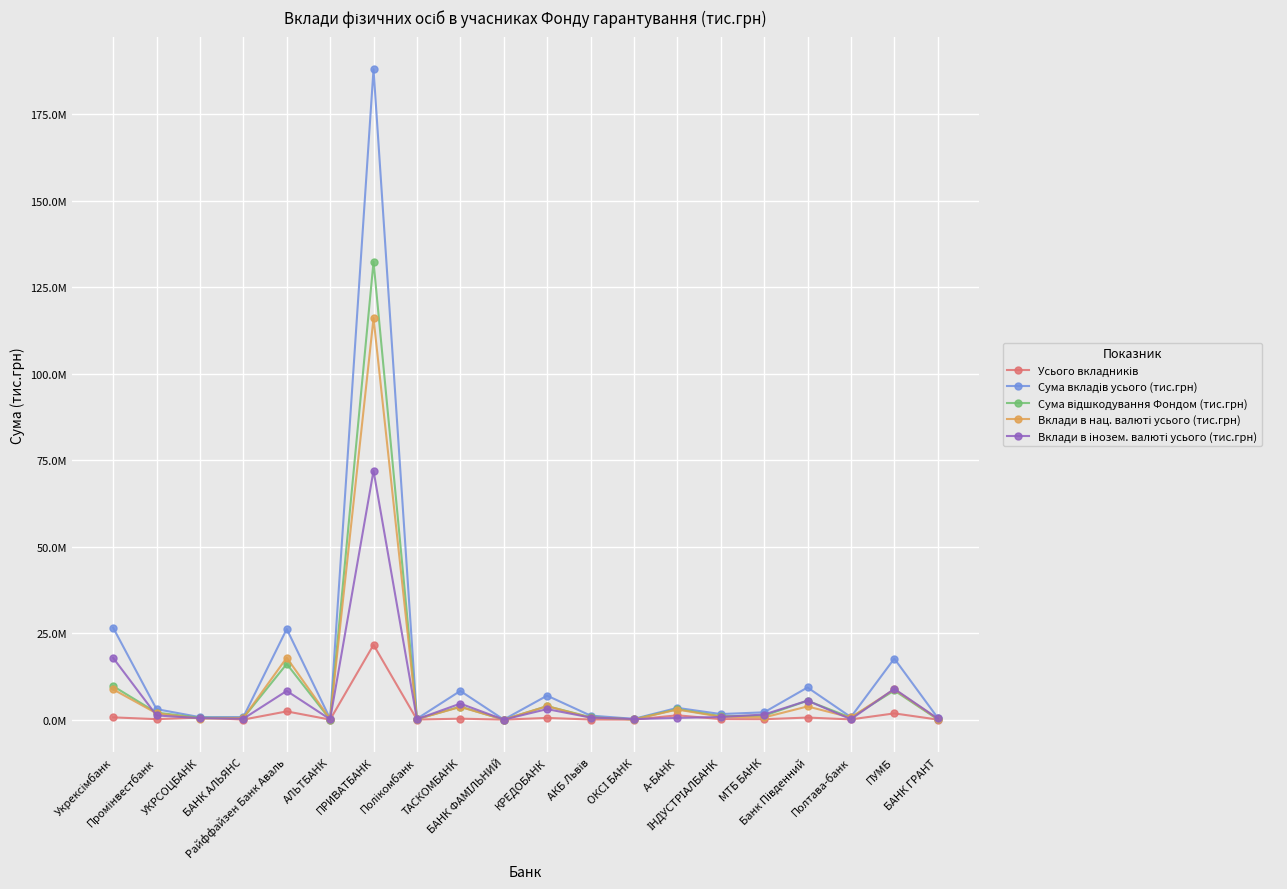

Reading right to left, what are all the values shown in this chart?

Усього вкладників: БАНК ГРАНТ=14810.0	ПУМБ=1801779.0	Полтава-банк=65373.0	Банк Південний=597018.0	МТБ БАНК=117446.0	ІНДУСТРІАЛБАНК=151363.0	А-БАНК=1249468.0	ОКСІ БАНК=8103.0	АКБ Львів=32391.0	КРЕДОБАНК=489326.0	БАНК ФАМІЛЬНИЙ=531.0	ТАСКОМБАНК=276868.0	Полікомбанк=15318.0	ПРИВАТБАНК=21624919.0	АЛЬТБАНК=3349.0	Райффайзен Банк Аваль=2376246.0	БАНК АЛЬЯНС=6965.0	УКРСОЦБАНК=606251.0	Промінвестбанк=132308.0	Укрексімбанк=653371.0
Сума вкладів усього (тис.грн): БАНК ГРАНТ=532342.1	ПУМБ=17651534.6	Полтава-банк=733319.9	Банк Південний=9297521.3	МТБ БАНК=2109594.4	ІНДУСТРІАЛБАНК=1610044.3	А-БАНК=3397242.0	ОКСІ БАНК=222238.8	АКБ Львів=1167147.5	КРЕДОБАНК=6931449.1	БАНК ФАМІЛЬНИЙ=12480.9	ТАСКОМБАНК=8296450.9	Полікомбанк=246346.9	ПРИВАТБАНК=188075864.4	АЛЬТБАНК=253414.6	Райффайзен Банк Аваль=26199262.2	БАНК АЛЬЯНС=738043.0	УКРСОЦБАНК=710004.2	Промінвестбанк=3037167.0	Укрексімбанк=26584277.5
Сума відшкодування Фондом (тис.грн): БАНК ГРАНТ=89053.3	ПУМБ=8422419.6	Полтава-банк=567613.0	Банк Південний=5462845.3	МТБ БАНК=1125605.1	ІНДУСТРІАЛБАНК=992366.4	А-БАНК=3036579.7	ОКСІ БАНК=67537.9	АКБ Львів=709062.4	КРЕДОБАНК=3897264.3	БАНК ФАМІЛЬНИЙ=2955.2	ТАСКОМБАНК=3750891.4	Полікомбанк=143132.3	ПРИВАТБАНК=132418345.5	АЛЬТБАНК=33010.8	Райффайзен Банк Аваль=16106702.2	БАНК АЛЬЯНС=492932.1	УКРСОЦБАНК=545207.0	Промінвестбанк=2022005.1	Укрексімбанк=9680669.4
Вклади в нац. валюті усього (тис.грн): БАНК ГРАНТ=207426.5	ПУМБ=8758963.5	Полтава-банк=615756.5	Банк Південний=3807704.9	МТБ БАНК=637166.4	ІНДУСТРІАЛБАНК=848955.8	А-БАНК=2908355.2	ОКСІ БАНК=59330.0	АКБ Львів=565941.9	КРЕДОБАНК=3891475.6	БАНК ФАМІЛЬНИЙ=5151.0	ТАСКОМБАНК=3668104.9	Полікомбанк=128971.0	ПРИВАТБАНК=116107681.0	АЛЬТБАНК=161526.9	Райффайзен Банк Аваль=17898717.7	БАНК АЛЬЯНС=475506.8	УКРСОЦБАНК=283651.5	Промінвестбанк=1826102.9	Укрексімбанк=8741237.7
Вклади в інозем. валюті усього (тис.грн): БАНК ГРАНТ=324915.6	ПУМБ=8892571.1	Полтава-банк=117563.4	Банк Південний=5489816.4	МТБ БАНК=1472427.9	ІНДУСТРІАЛБАНК=761088.5	А-БАНК=488886.7	ОКСІ БАНК=162908.8	АКБ Львів=601205.7	КРЕДОБАНК=3039973.4	БАНК ФАМІЛЬНИЙ=7329.9	ТАСКОМБАНК=4628346.0	Полікомбанк=117375.9	ПРИВАТБАНК=71968183.4	АЛЬТБАНК=91887.7	Райффайзен Банк Аваль=8300544.5	БАНК АЛЬЯНС=262536.2	УКРСОЦБАНК=426352.7	Промінвестбанк=1211064.1	Укрексімбанк=17843039.7